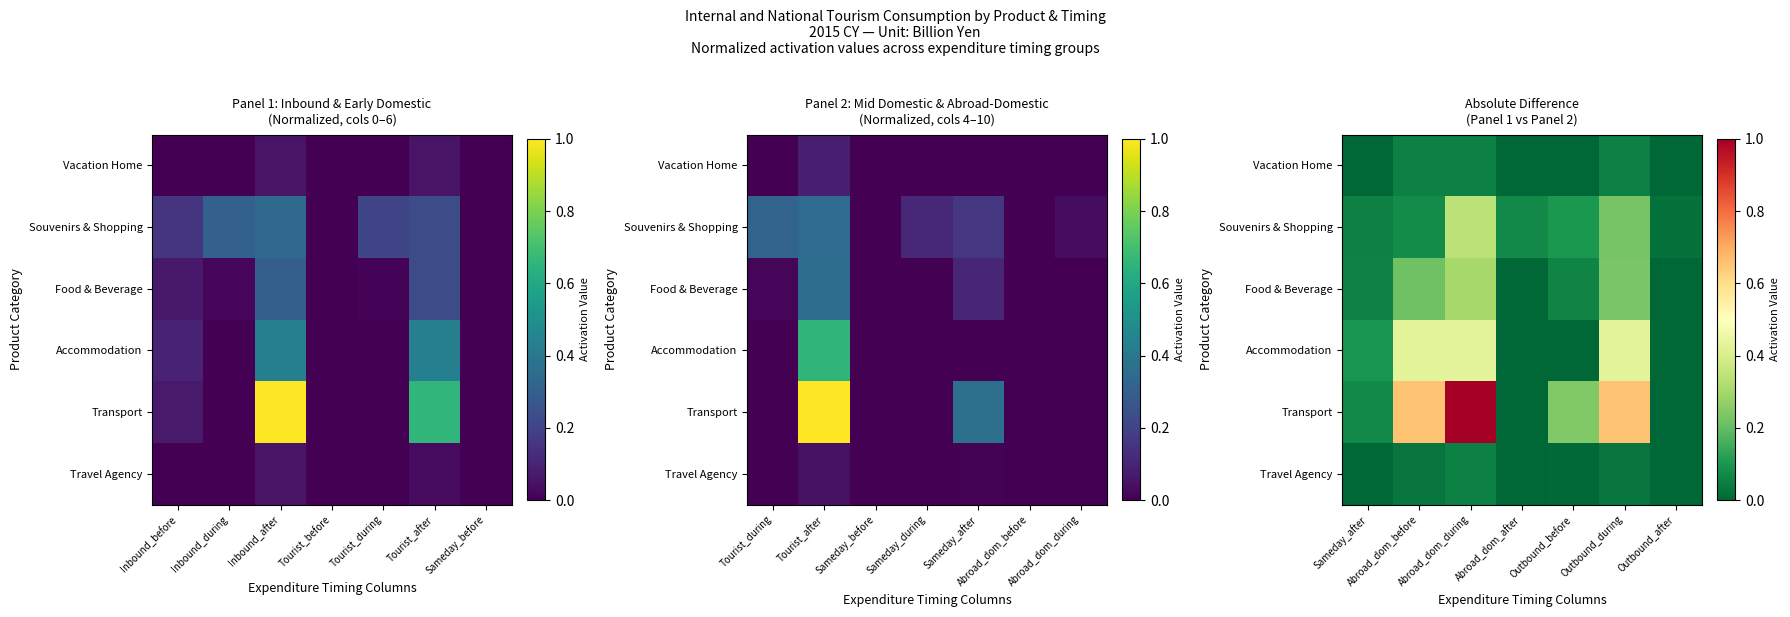

Is the value of Transport at Sameday_after greater than the value of Travel Agency at Abroad_dom_during?

Yes